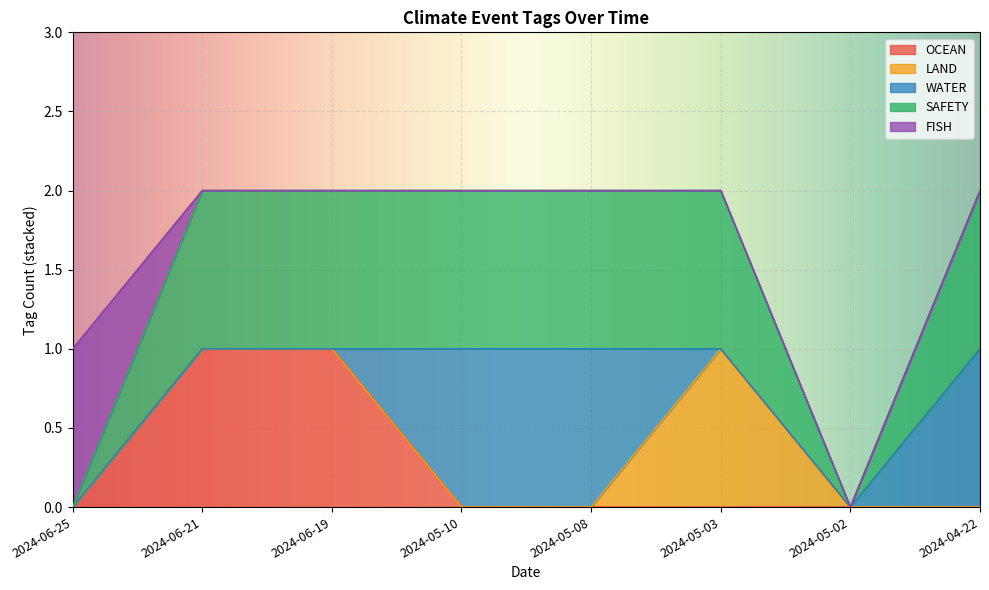

True or false: OCEAN has more than 0 interior local peaks.

False